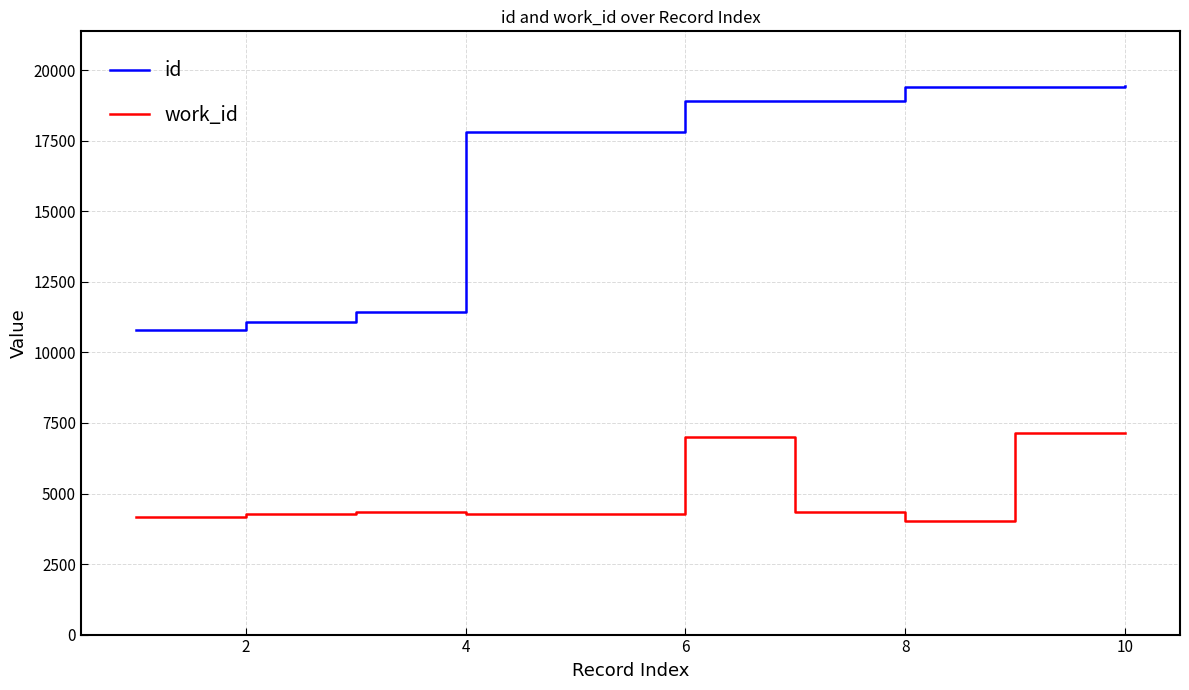

True or false: work_id has more than 0 interior local peaks.

True